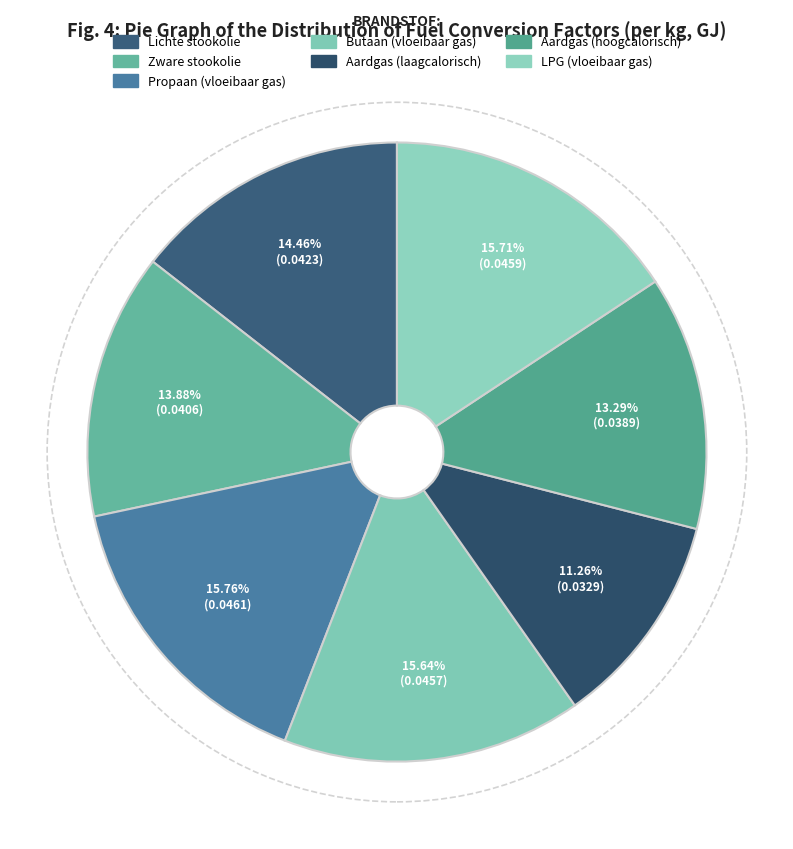

What is the largest slice in the pie chart?

Propaan (vloeibaar gas)